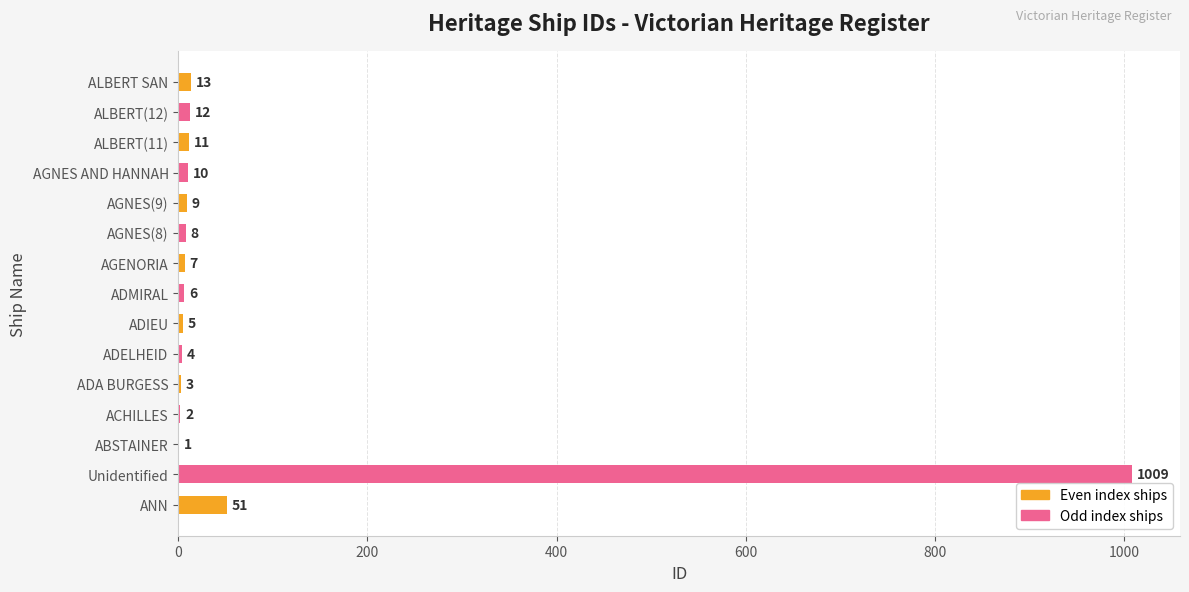

How many series are shown in this chart?

1